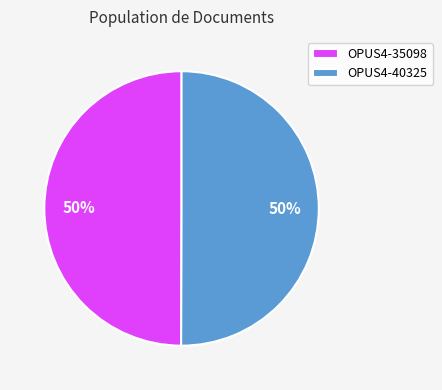

The OPUS4-35098 slice represents 50% of the pie. True or false?

True